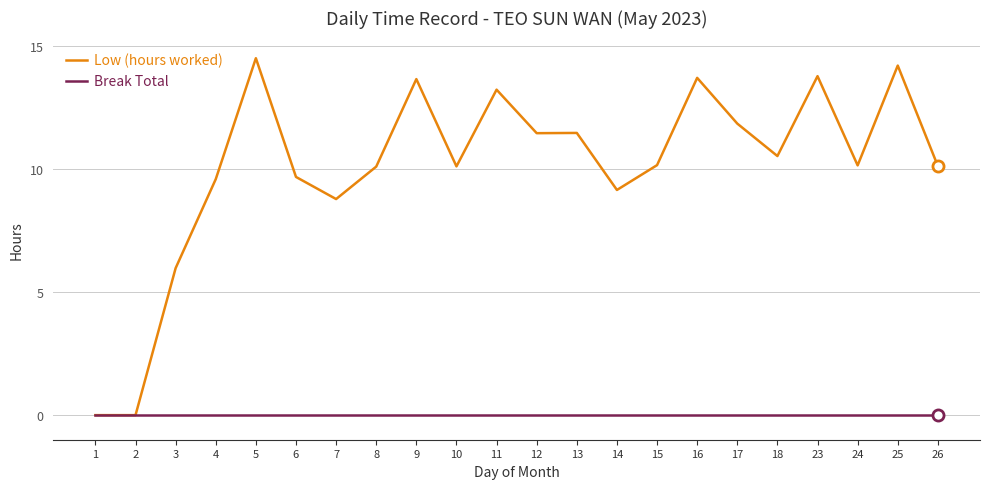

What are all the series names shown in the legend?

Low (hours worked), Break Total